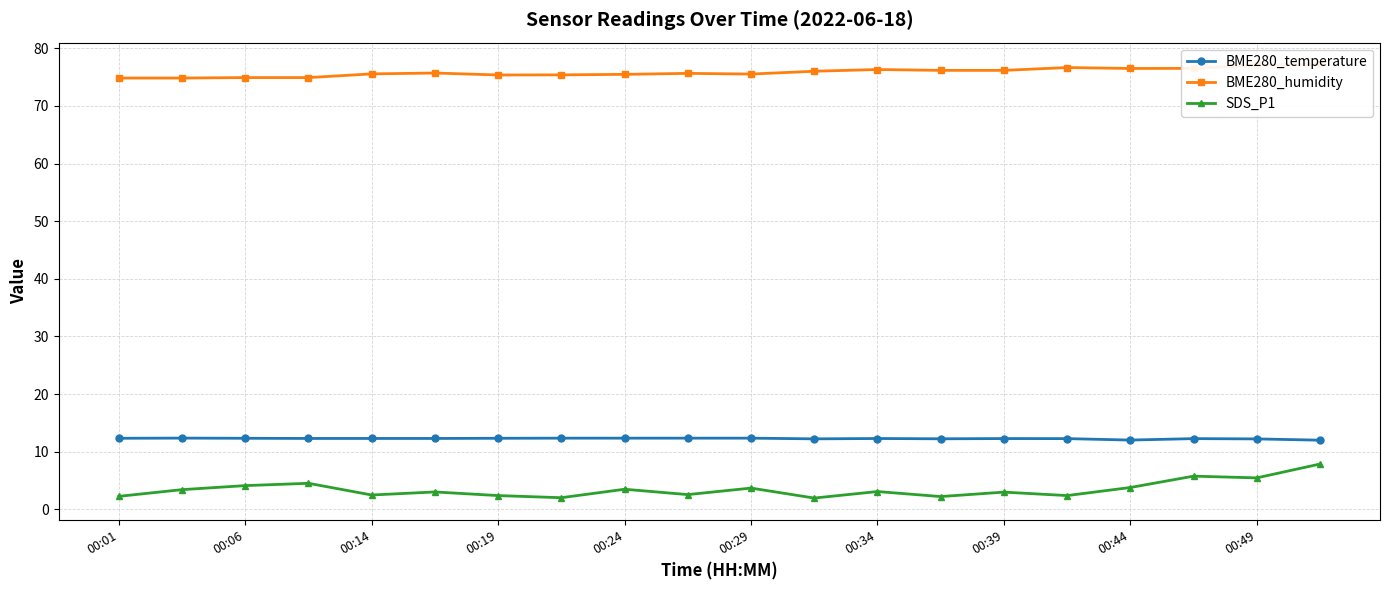

How many interior local valleys does the BME280_temperature series have?

3